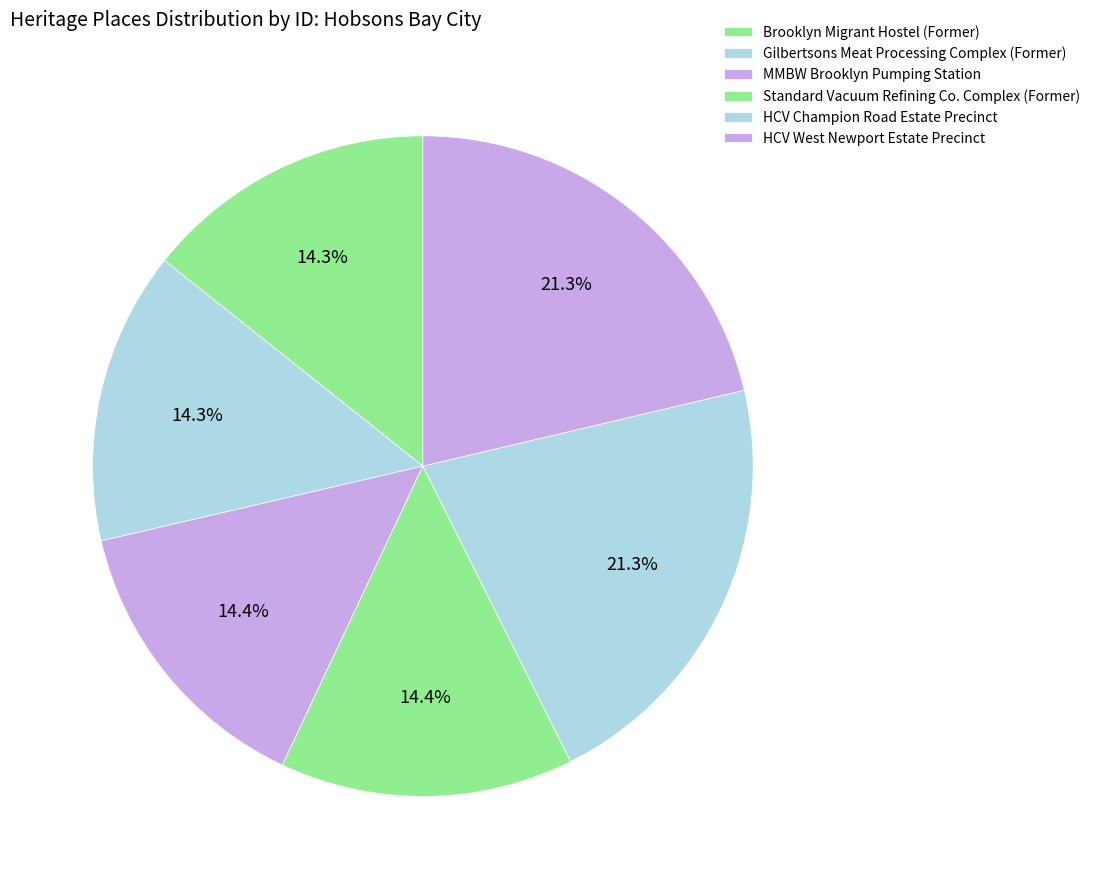

Count the number of slices in the pie.

6